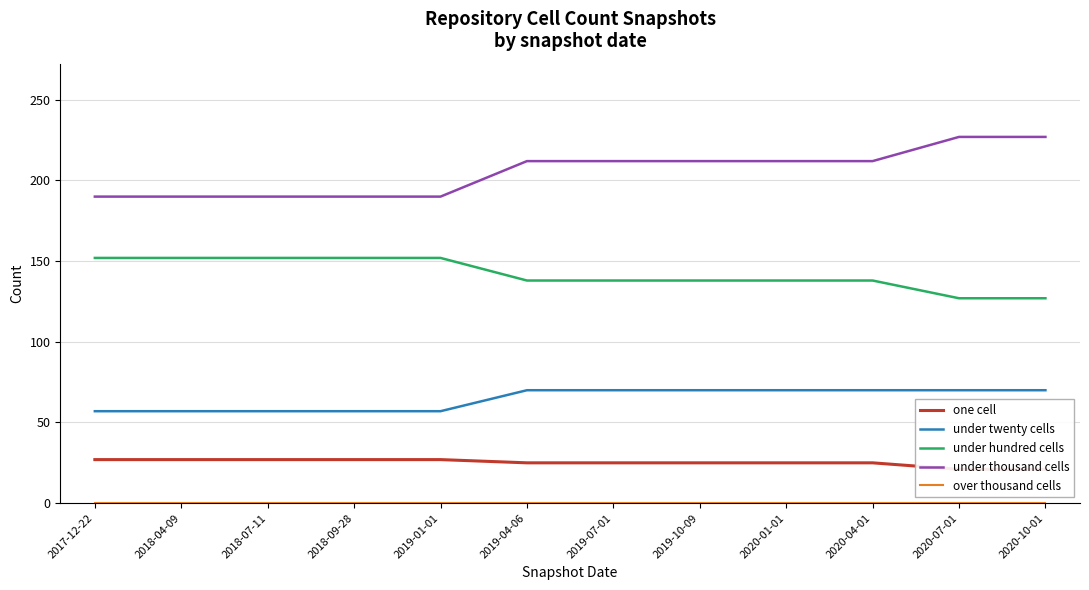

At which category is the sum across all series the highest?

2019-04-06